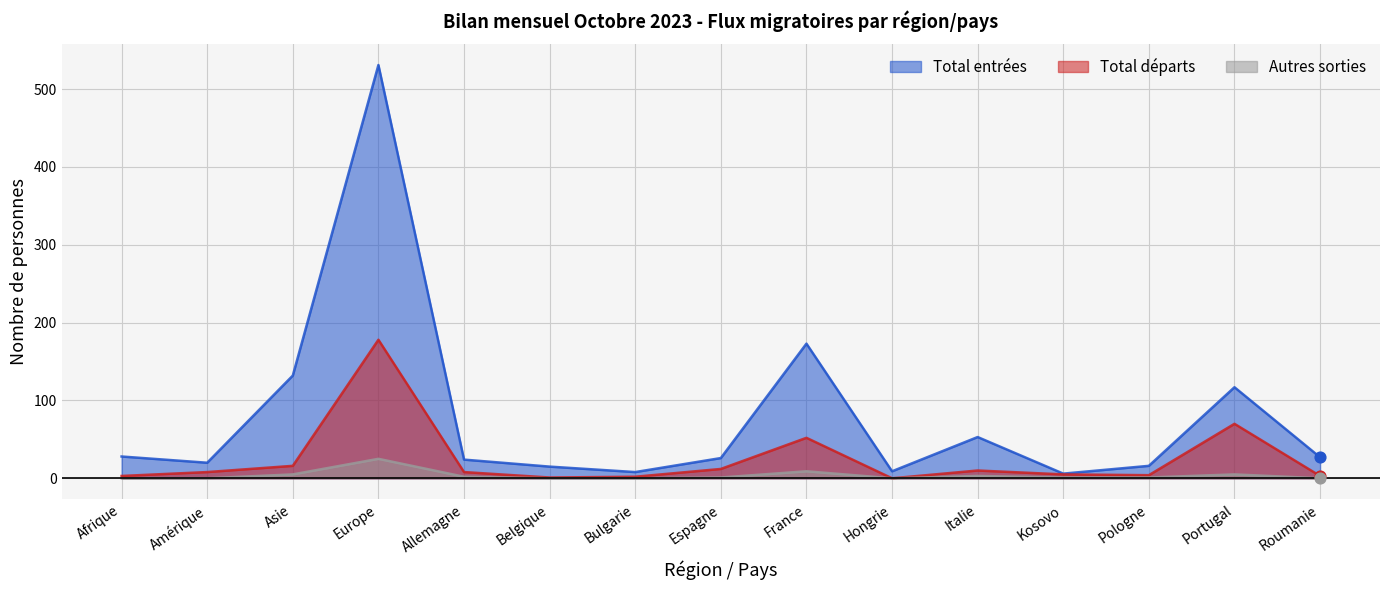

What is the total value across all series at Afrique?

31